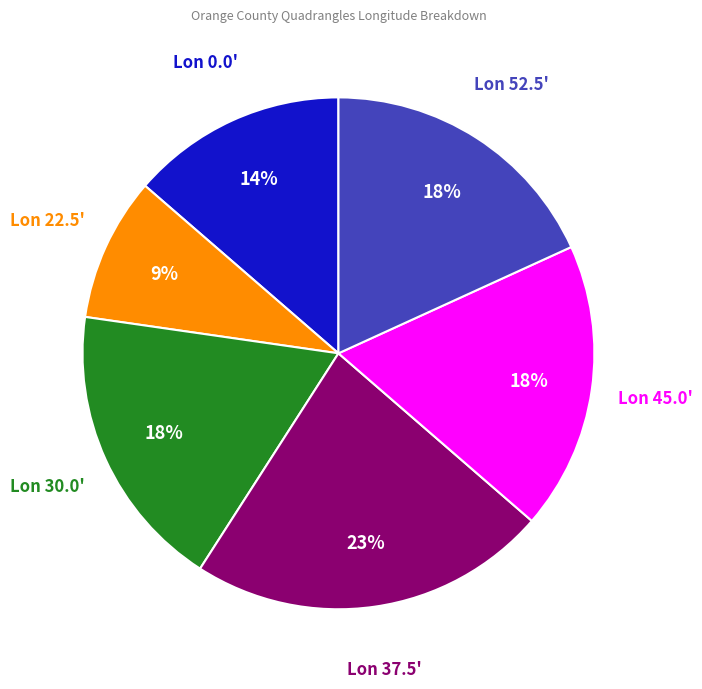

Count the number of slices in the pie.

6